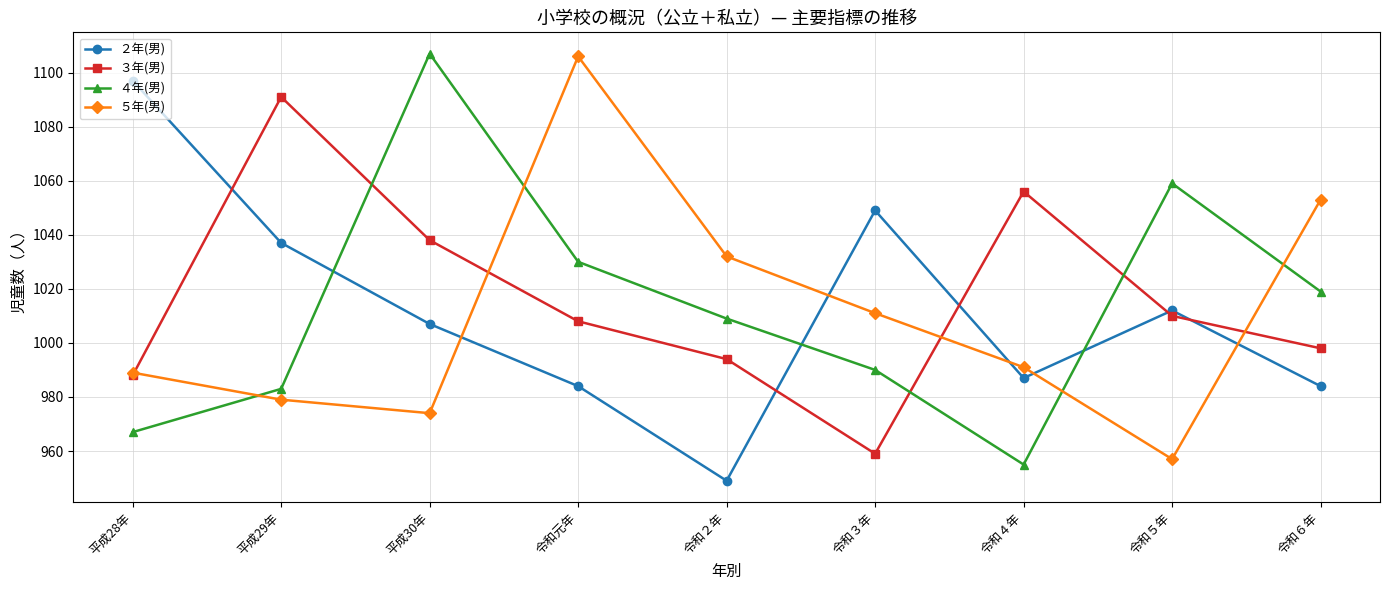

Between which two adjacent categories do ５年(男) and ４年(男) first intersect?

平成28年 and 平成29年